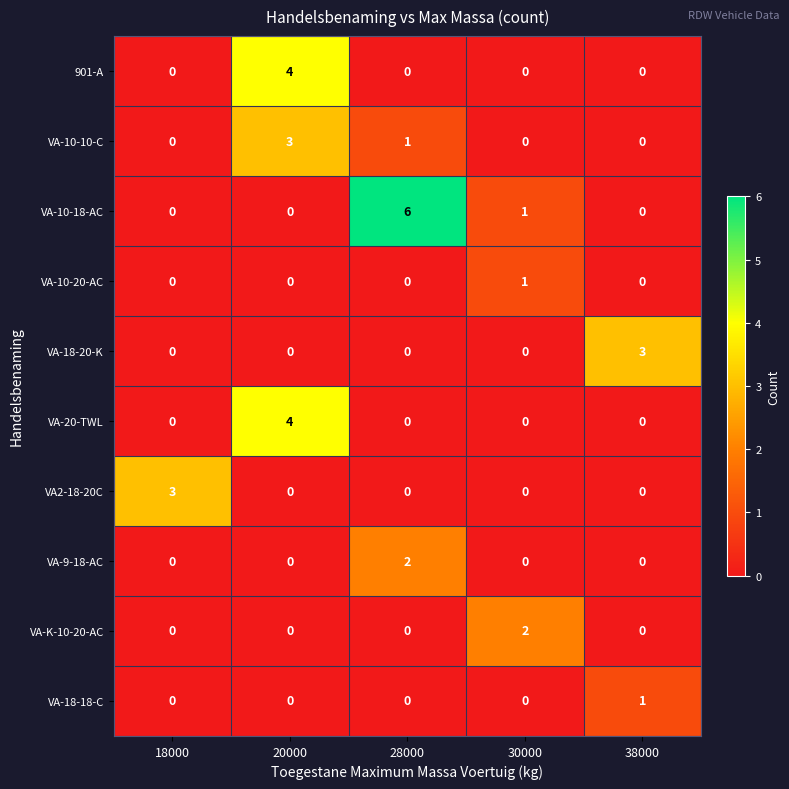

Is it true that VA-K-10-20-AC equals 1 at 30000?

False